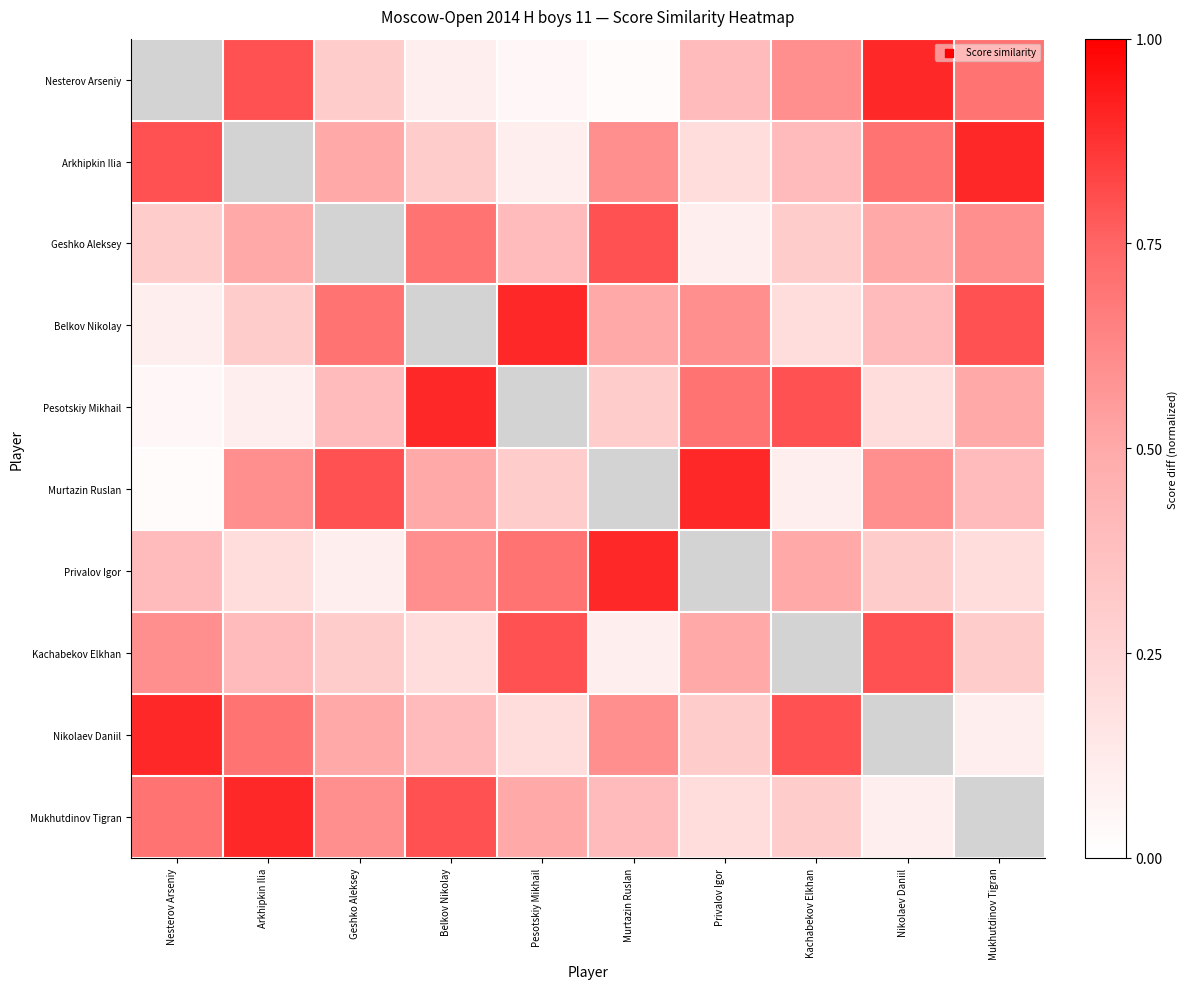

Is the value of Geshko Aleksey at Nikolaev Daniil greater than the value of Nikolaev Daniil at Murtazin Ruslan?

No